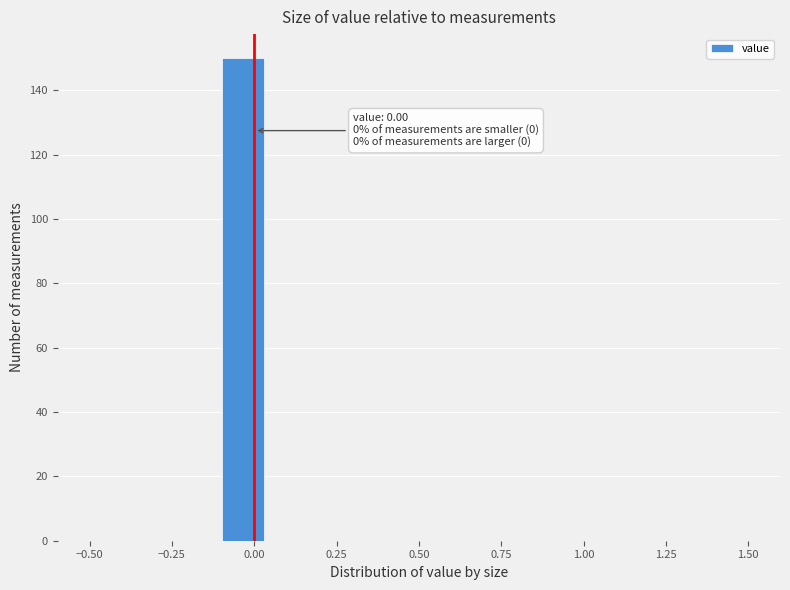

Read against the x-axis, roughly where is the centre of the tallest bar?

-0.05